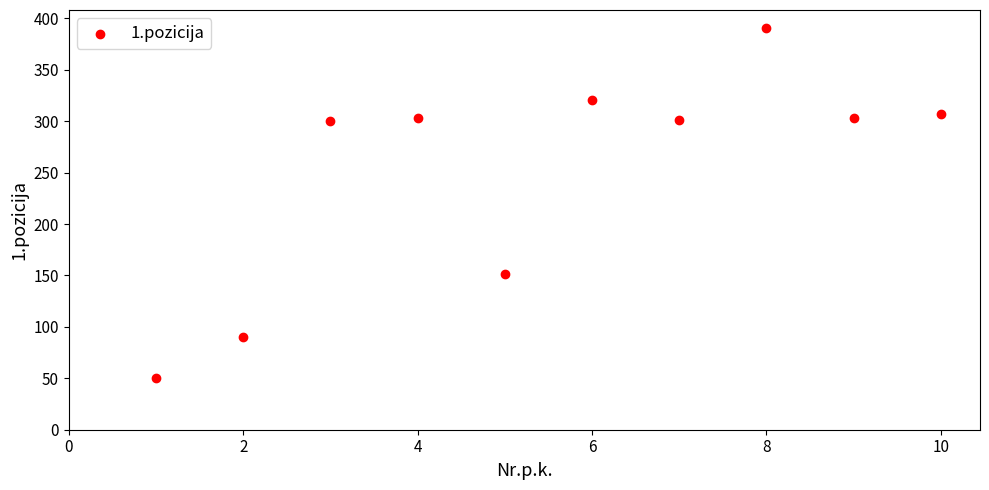

What Y value in the scatter plot is closest to 220?

151.5